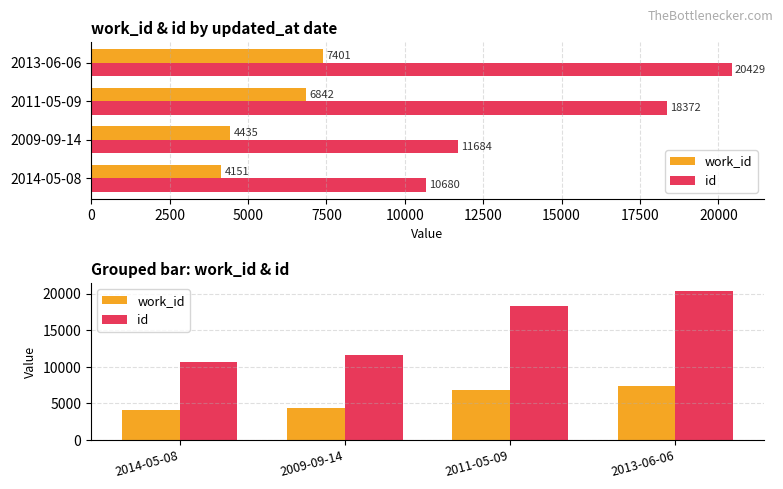

Which series has the largest total across all categories?

id